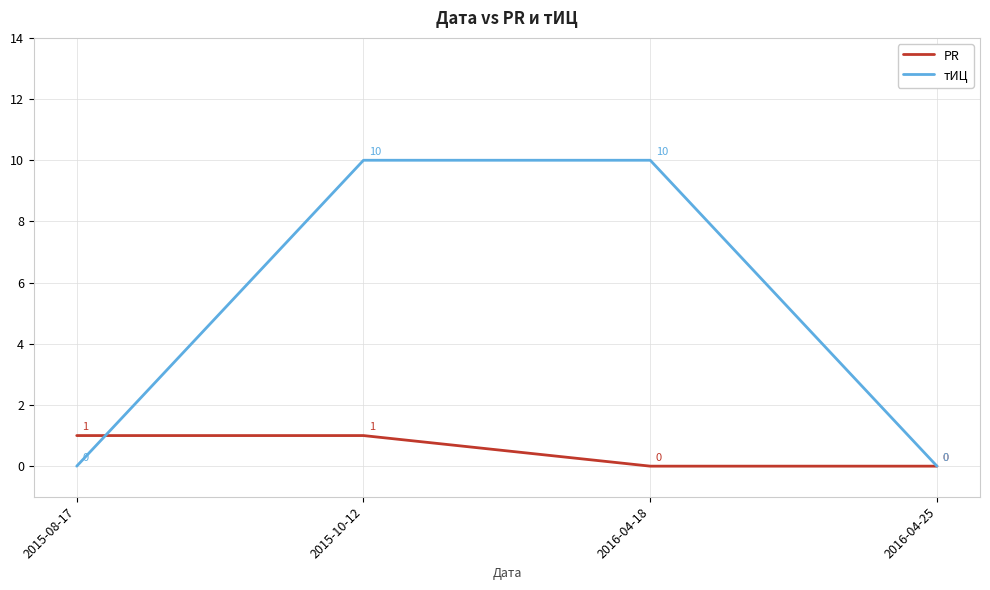

Is this an area chart (filled region under the line)?

No